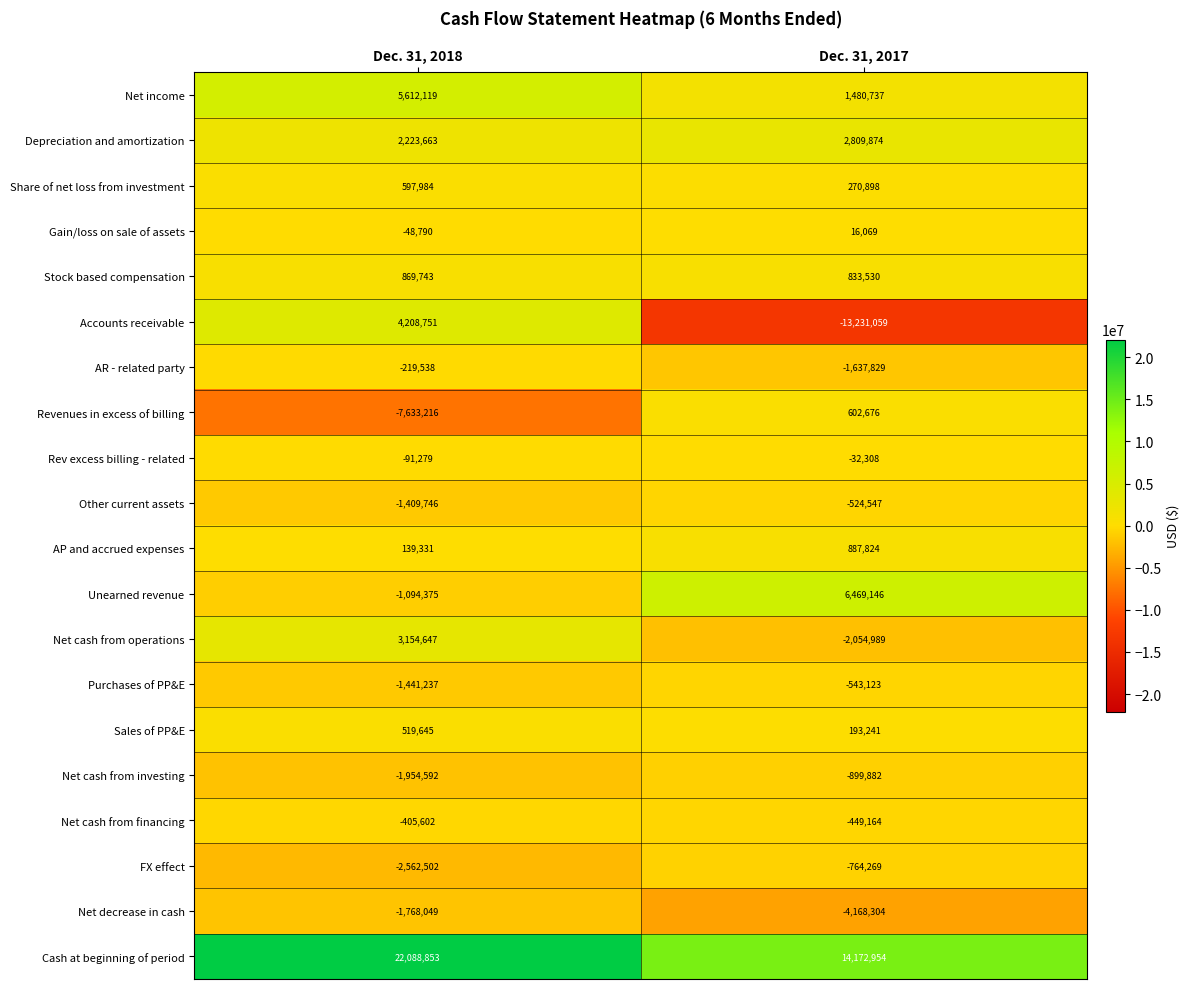

At Dec. 31, 2018, list the series in order from largest to smallest.

Cash at beginning of period, Net income, Accounts receivable, Net cash from operations, Depreciation and amortization, Stock based compensation, Share of net loss from investment, Sales of PP&E, AP and accrued expenses, Gain/loss on sale of assets, Rev excess billing - related, AR - related party, Net cash from financing, Unearned revenue, Other current assets, Purchases of PP&E, Net decrease in cash, Net cash from investing, FX effect, Revenues in excess of billing